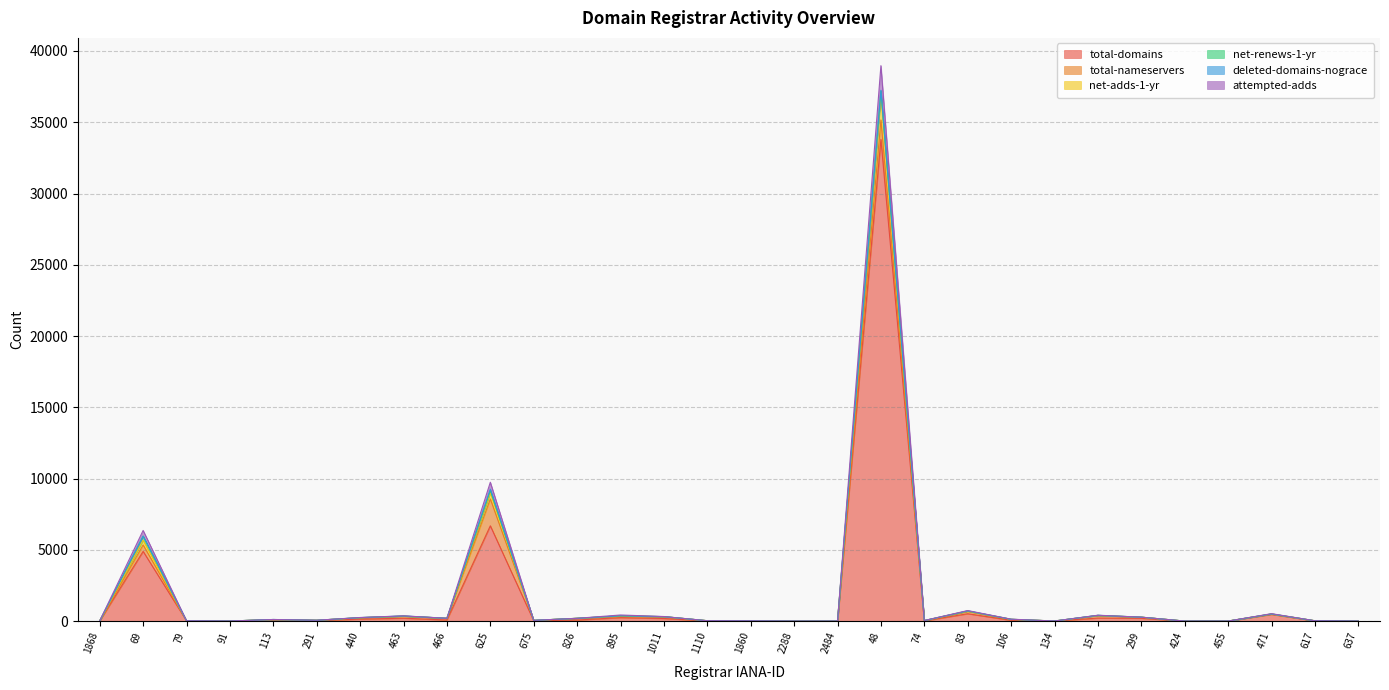

Does the chart display data point markers on the line(s)?

No